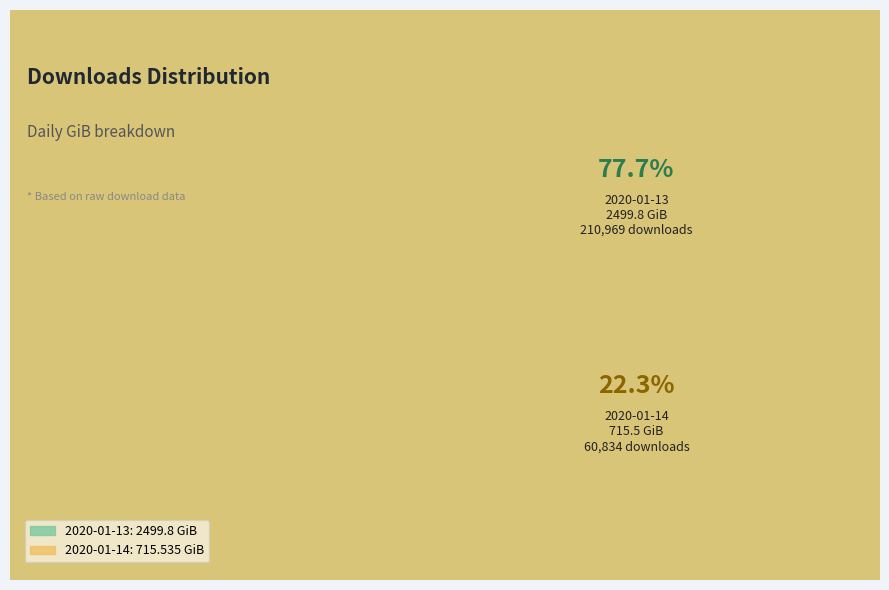

To the nearest percent, what is the difference between the 2020-01-13 and 2020-01-14 slice percentages?

55%